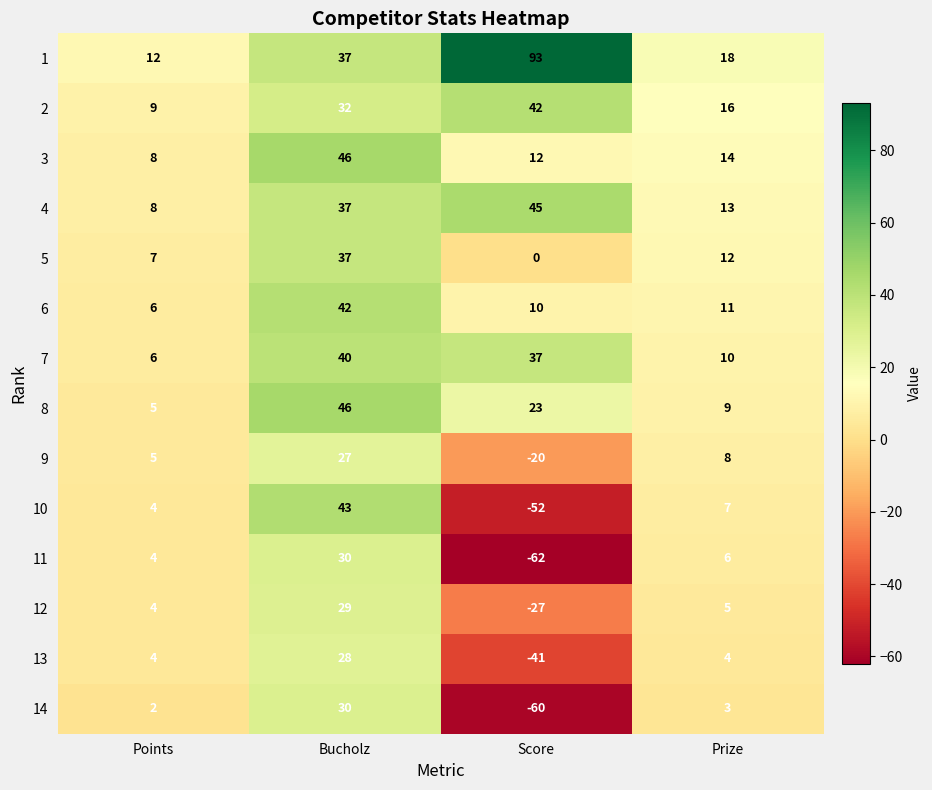

Is the value of 4 at Points greater than the value of 8 at Prize?

No